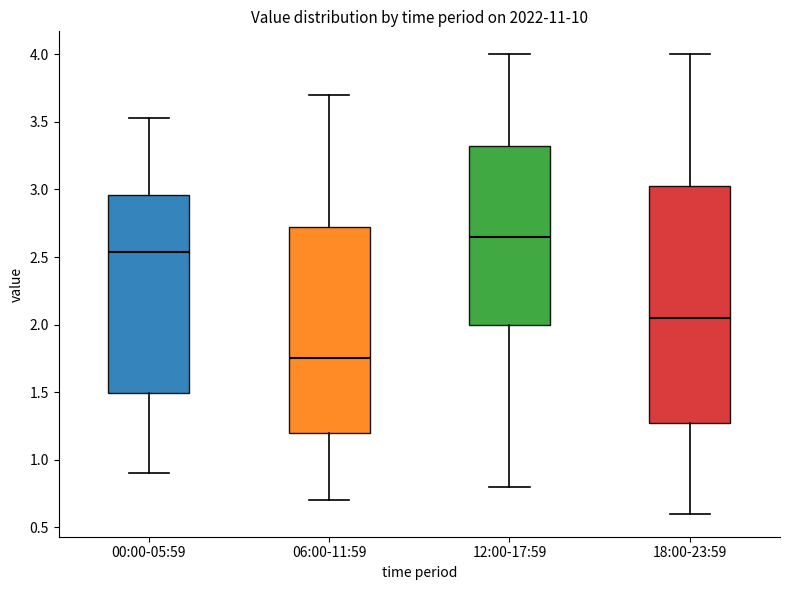

Where is the lower edge of the box for 12:00-17:59 on the y-axis? The values are not printed on the chart, so give them approximately, as read against the axis.

2.00